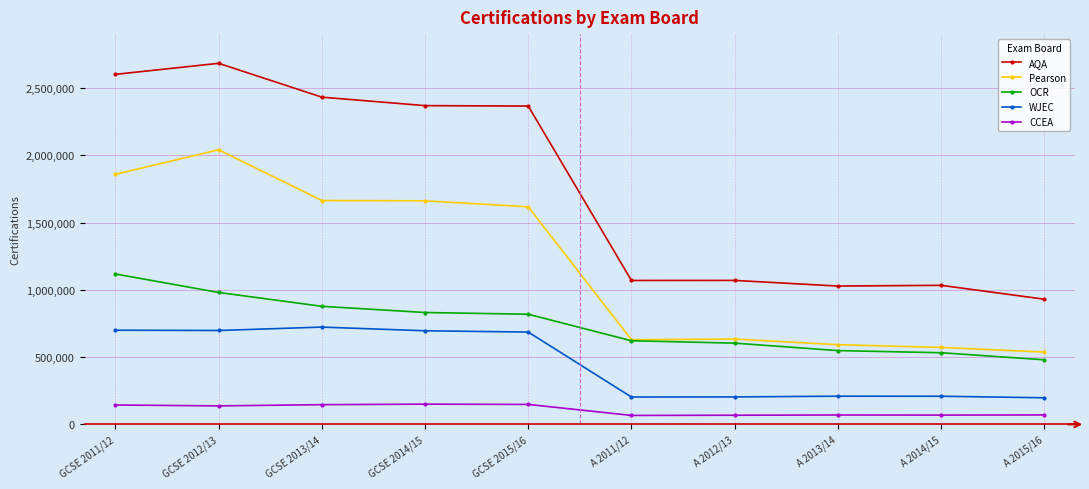

What is the greatest value displayed?

2683000